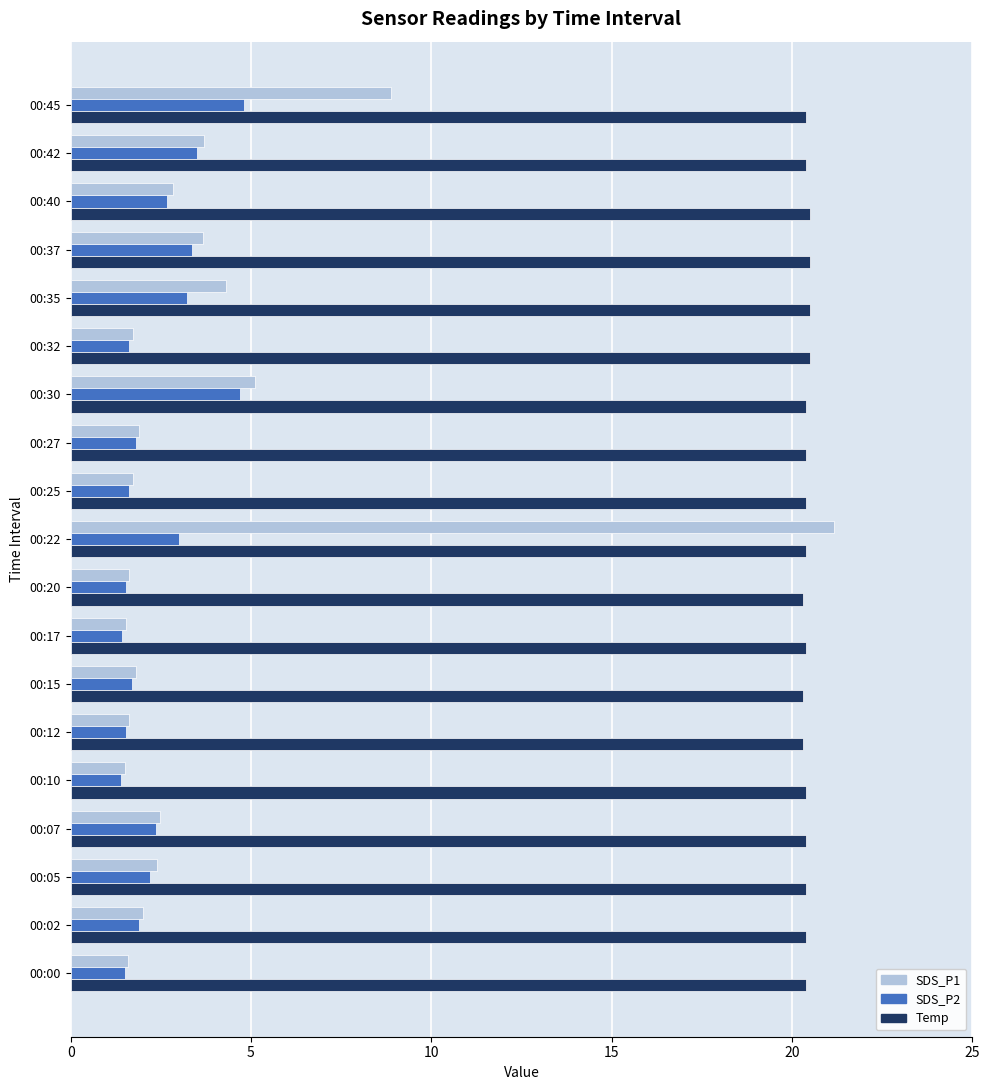

What is the average value of the SDS_P1 series?

3.8